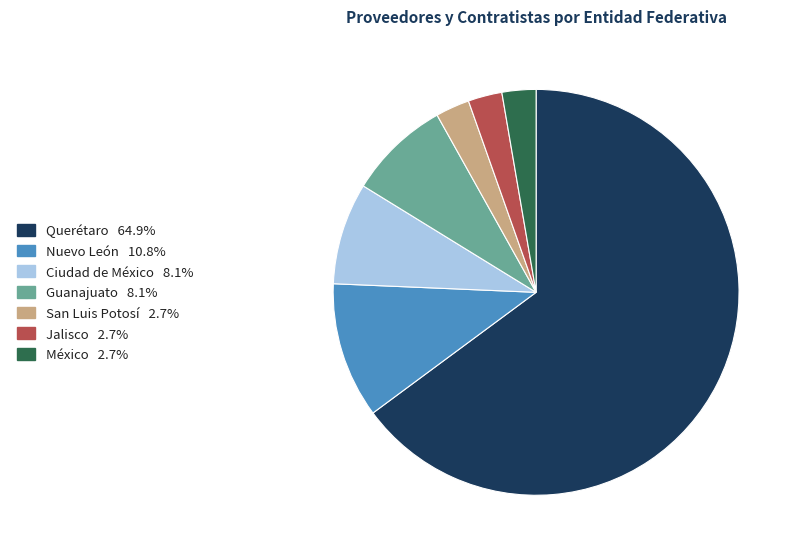

How many slices are in this pie chart?

7